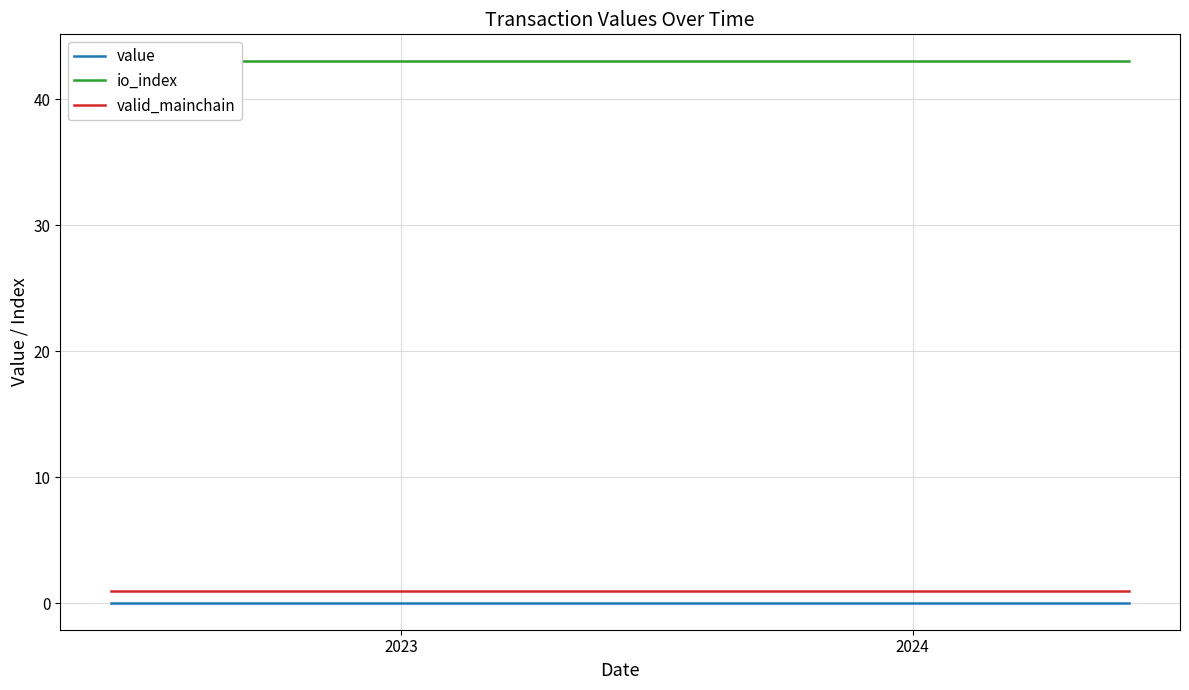

What is the minimum value for valid_mainchain?

1.0